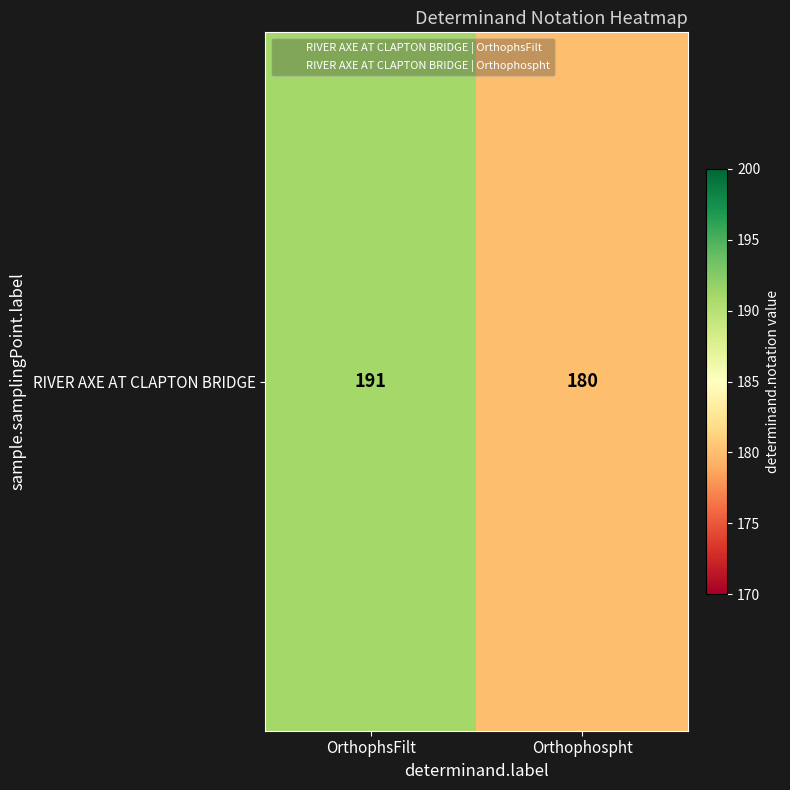

Reading left to right, transcribe all the data shown in this chart.

OrthophsFilt=191	Orthophospht=180